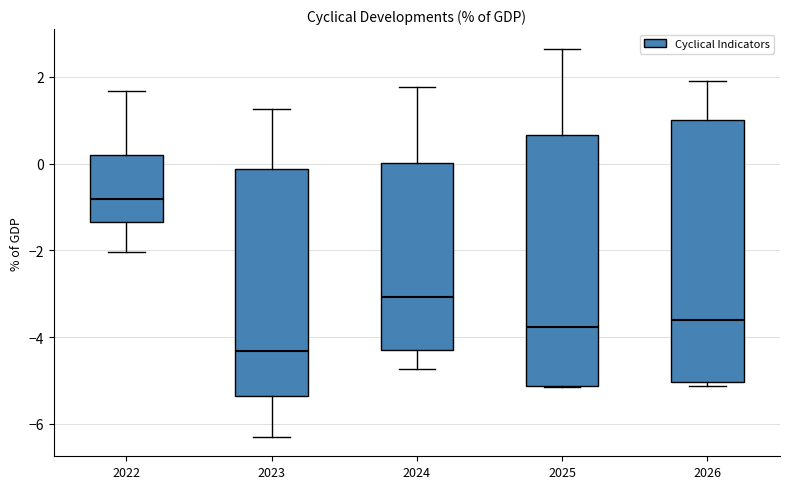

Comparing the boxes themselves (not the whiskers), which one is the tallest?

2026